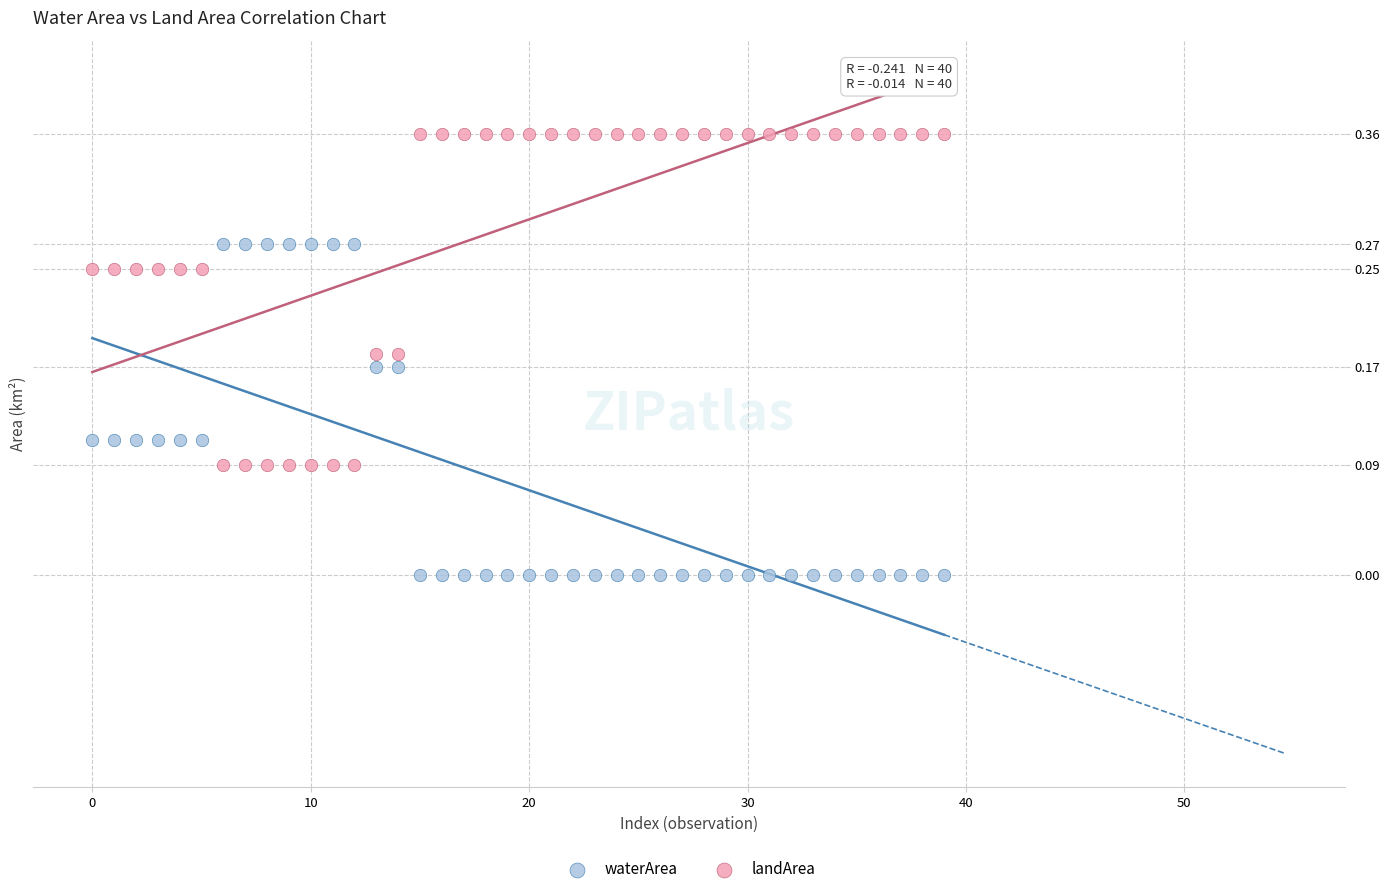

Which series reaches the maximum Y coordinate?

landArea